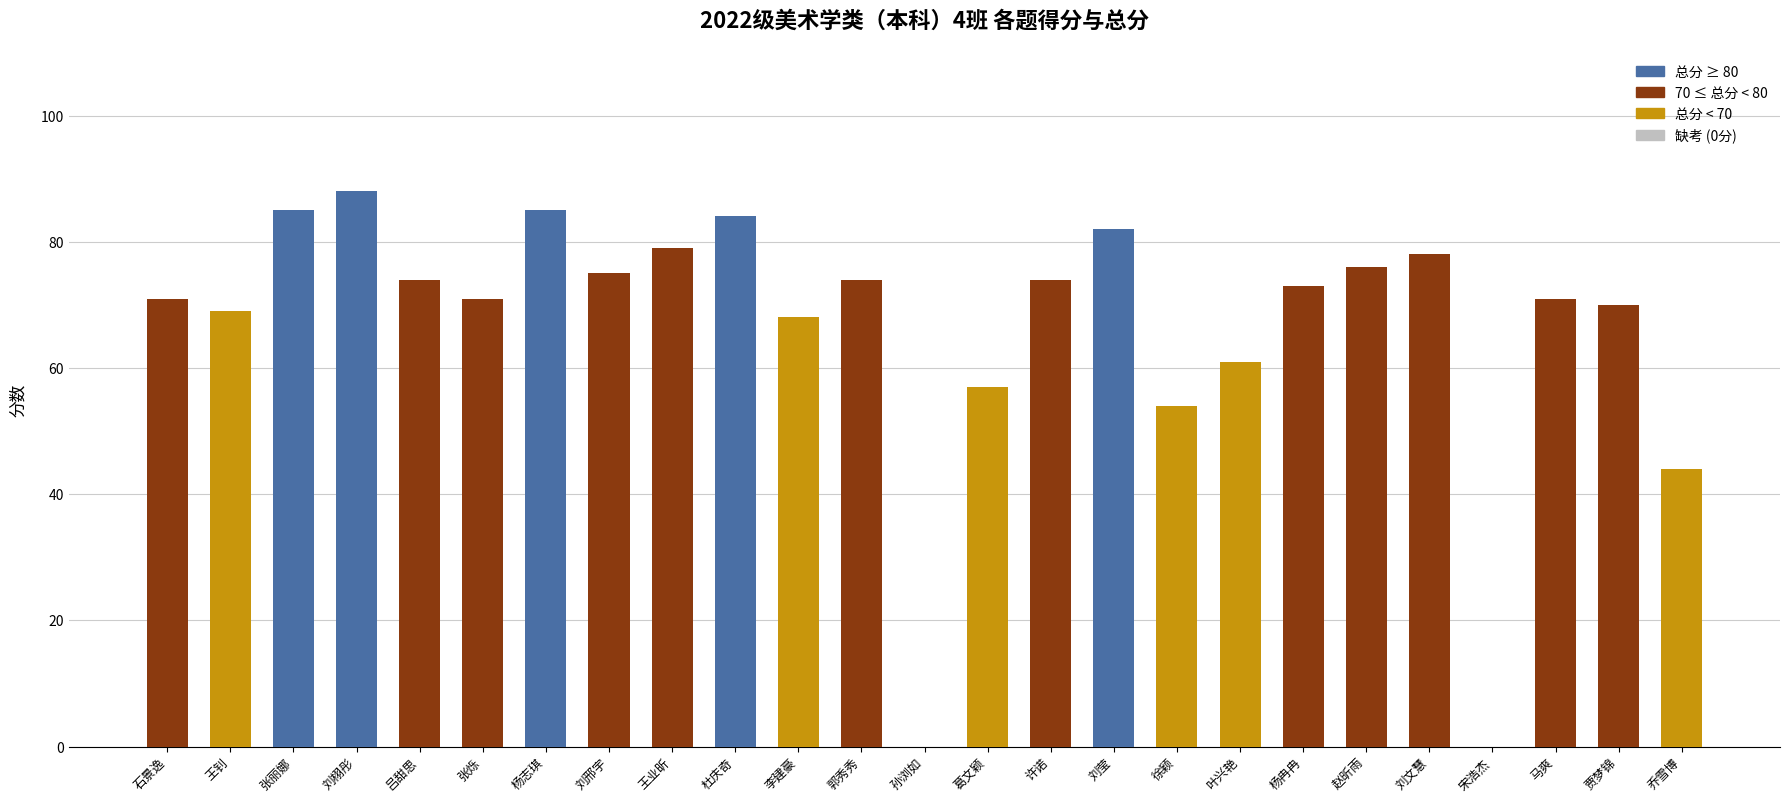

What is the sum of the values at 叶兴艳 and 许诺?

135